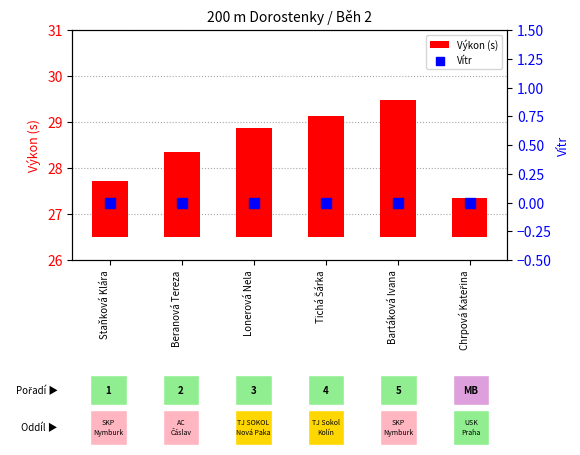

At which category is the sum across all series the highest?

Bartáková Ivana